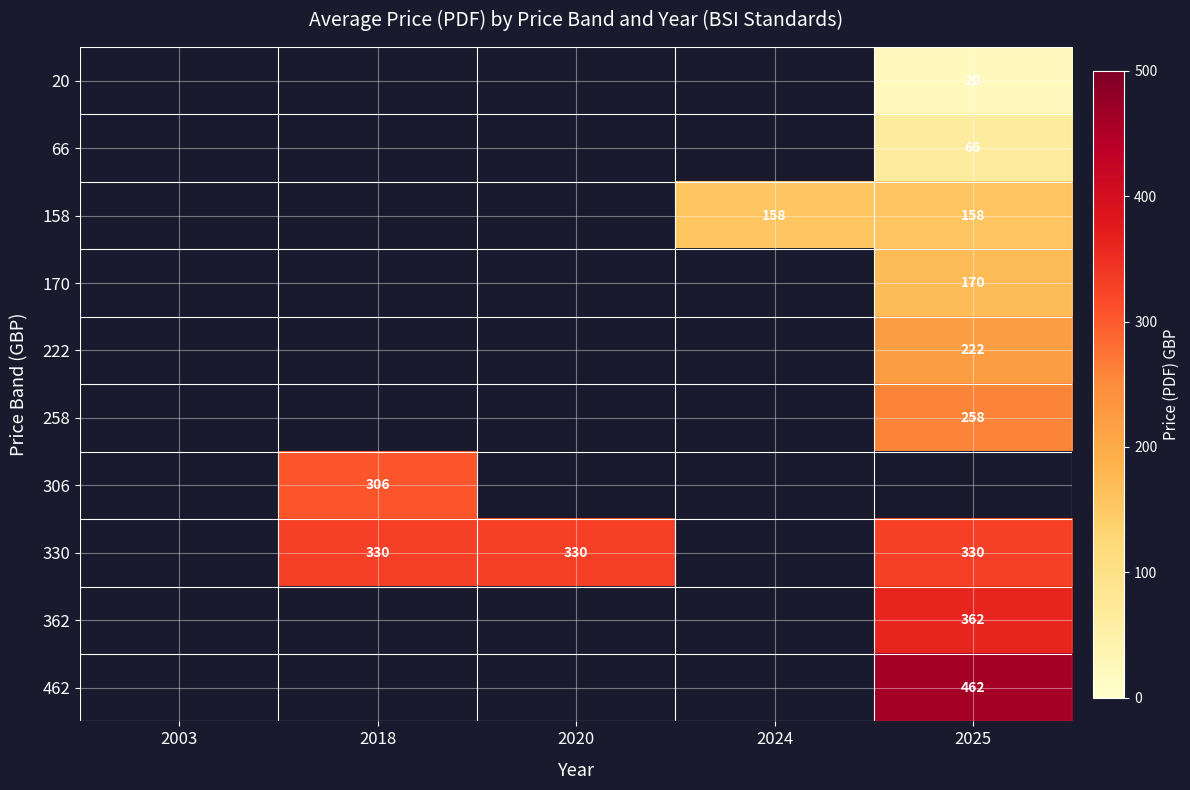

True or false: 330 has a value of 330 at 2025.

True